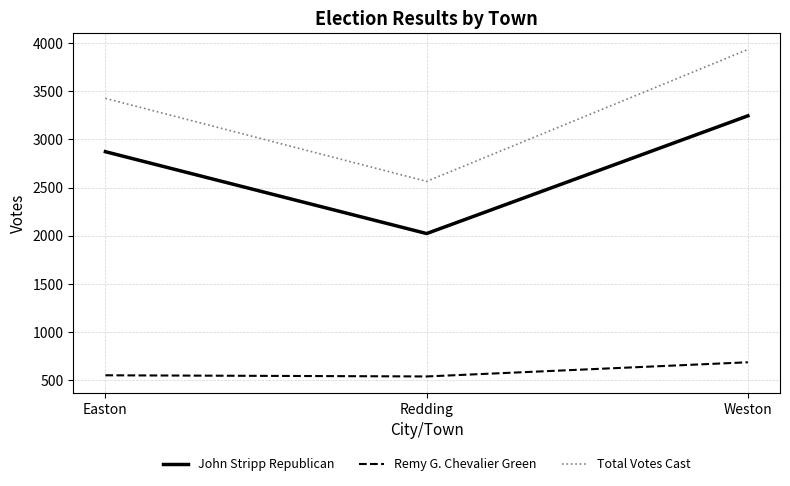

What is the sum of all Total Votes Cast values?

9921